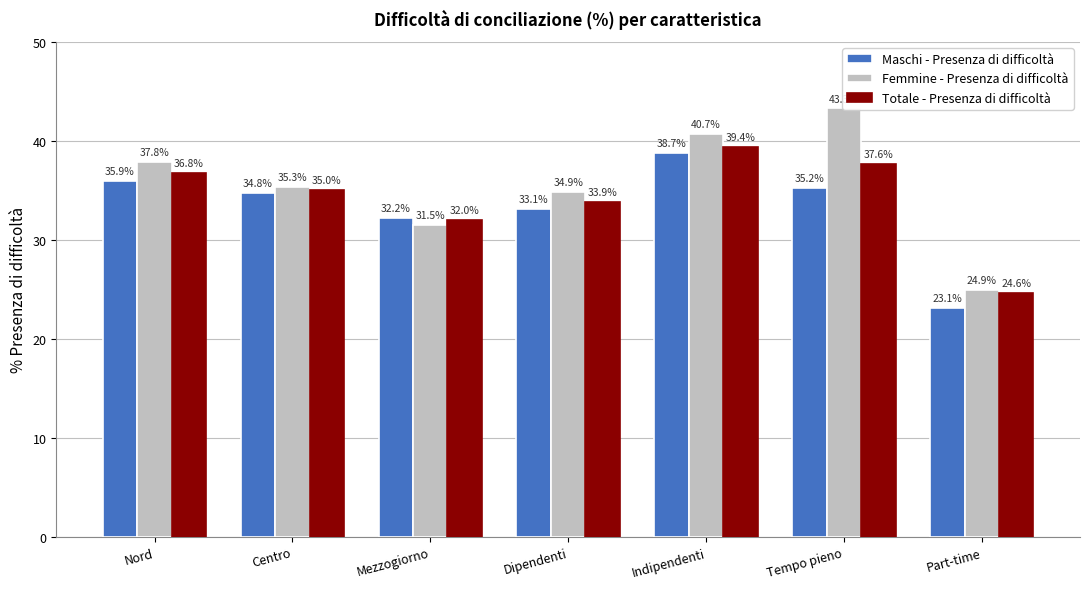

Where is Totale - Presenza di difficoltà nearest to the value 31?

Mezzogiorno